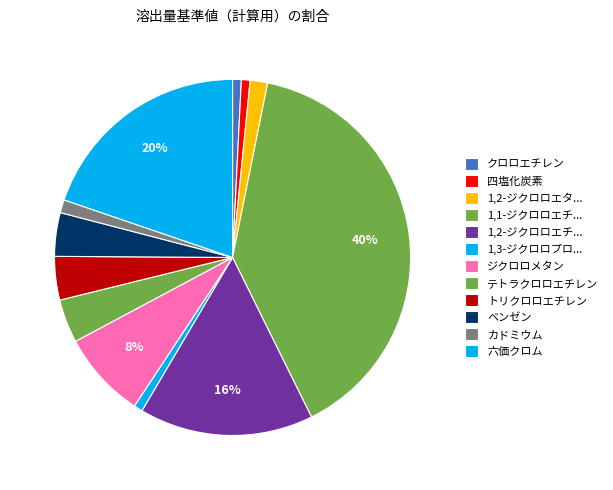

How many slices are in this pie chart?

12